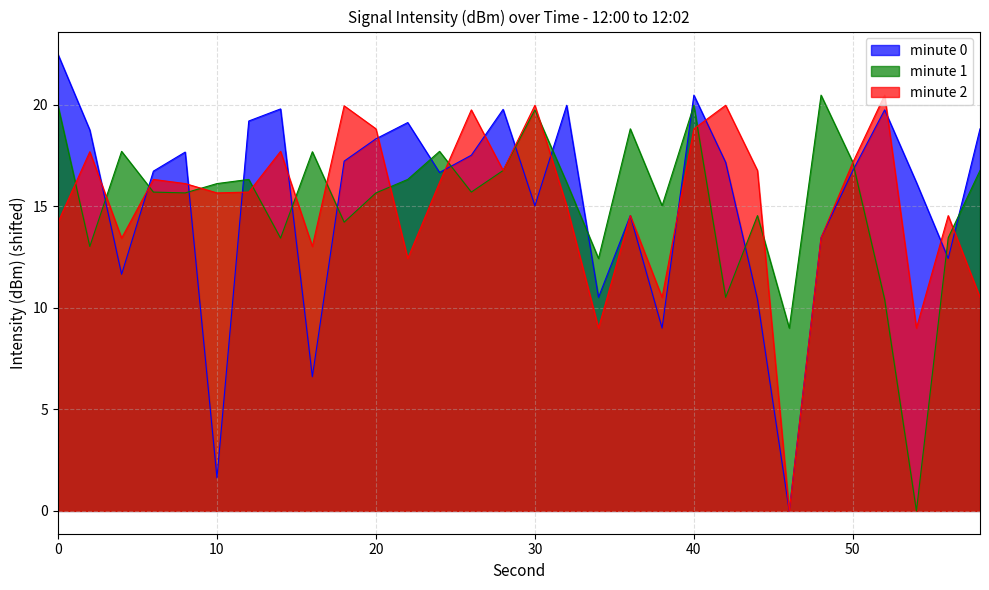

The intensity_min1 series shows 13.4 at 14. True or false?

True